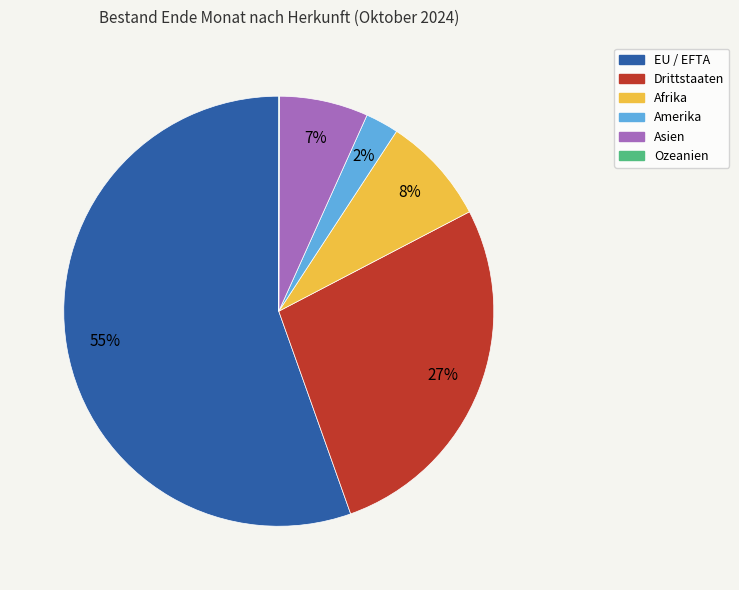

Which category has the biggest portion of the pie?

EU / EFTA